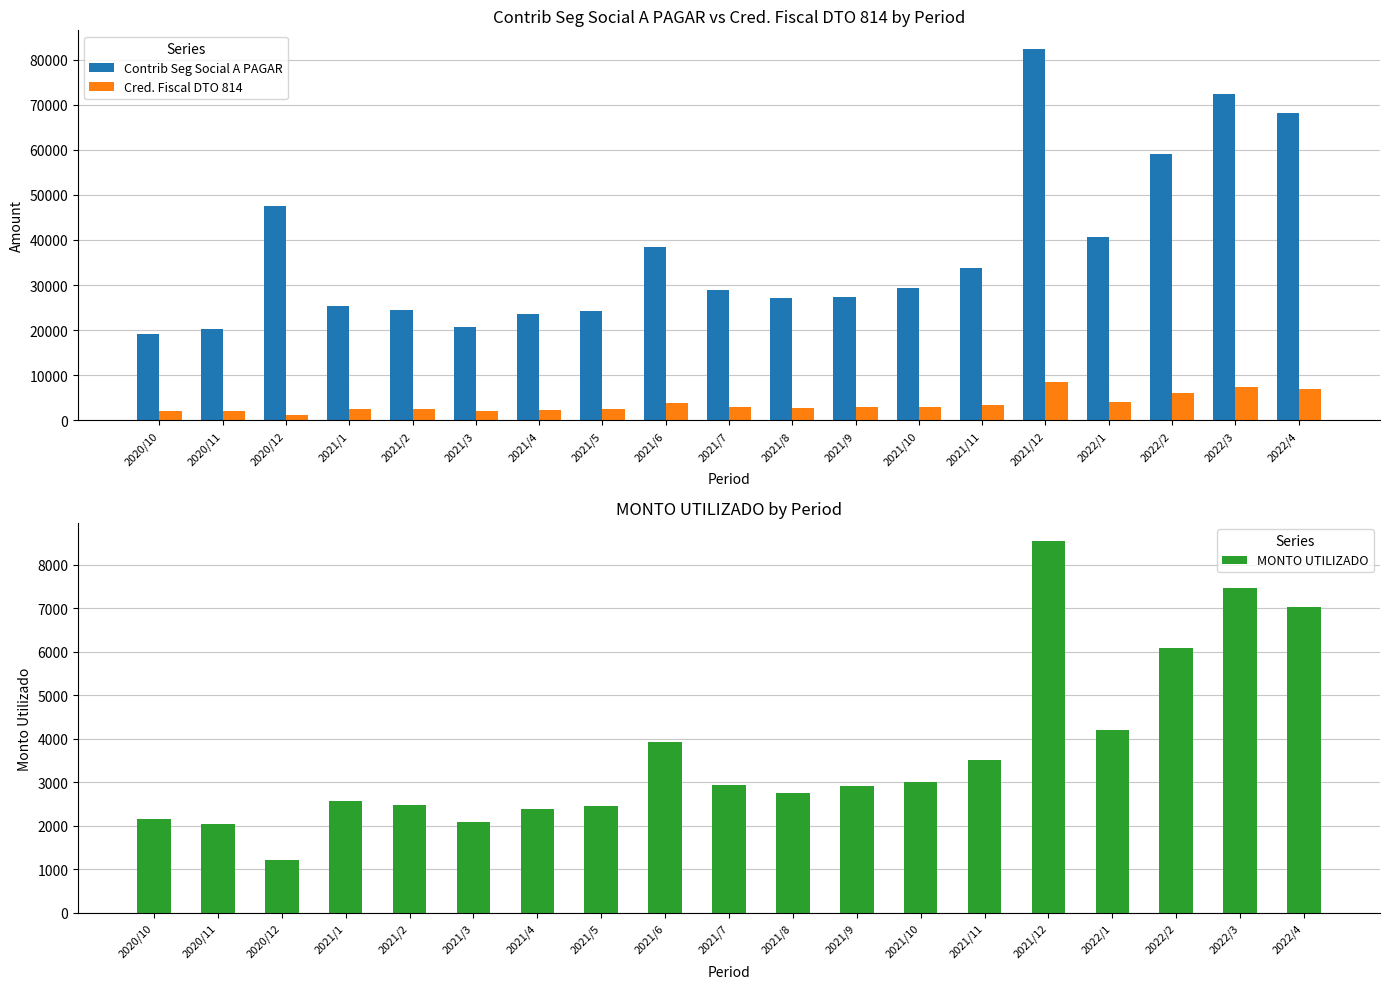

Which series has the largest total across all categories?

Contrib Seg Social A PAGAR